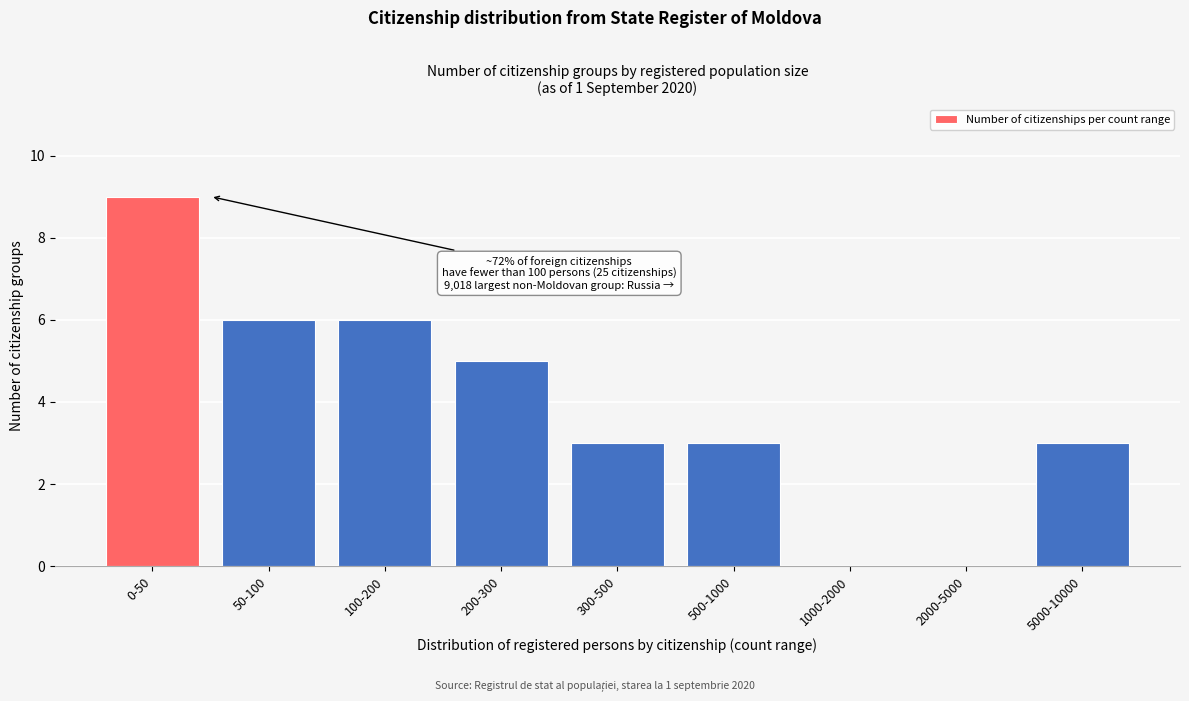

Reading left to right, extract all data points from this chart.

0-50=9	50-100=6	100-200=6	200-300=5	300-500=3	500-1000=3	1000-2000=0	2000-5000=0	5000-10000=3